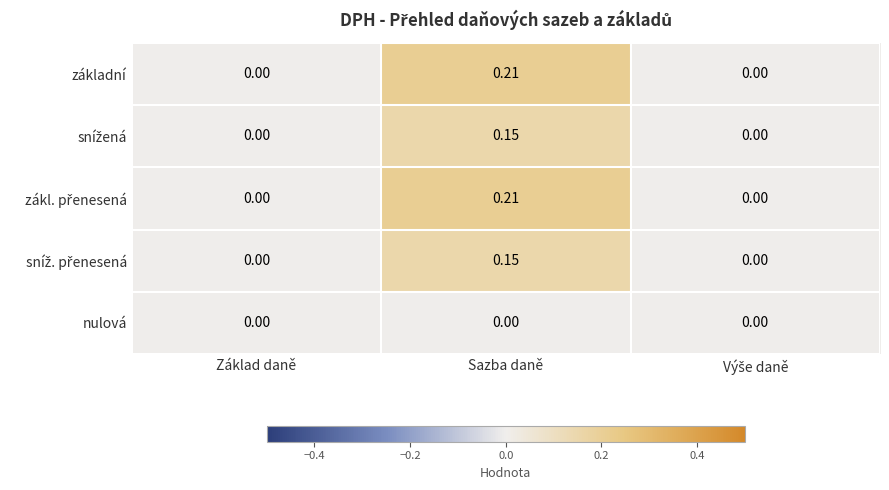

Which label corresponds to the largest value in the chart?

Sazba daně